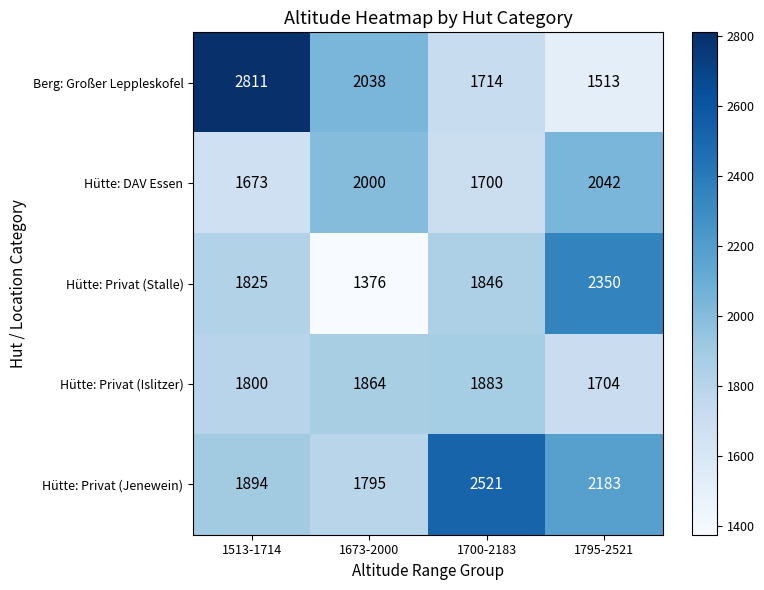

Which series has the largest total across all categories?

Hütte: Privat (Jenewein)